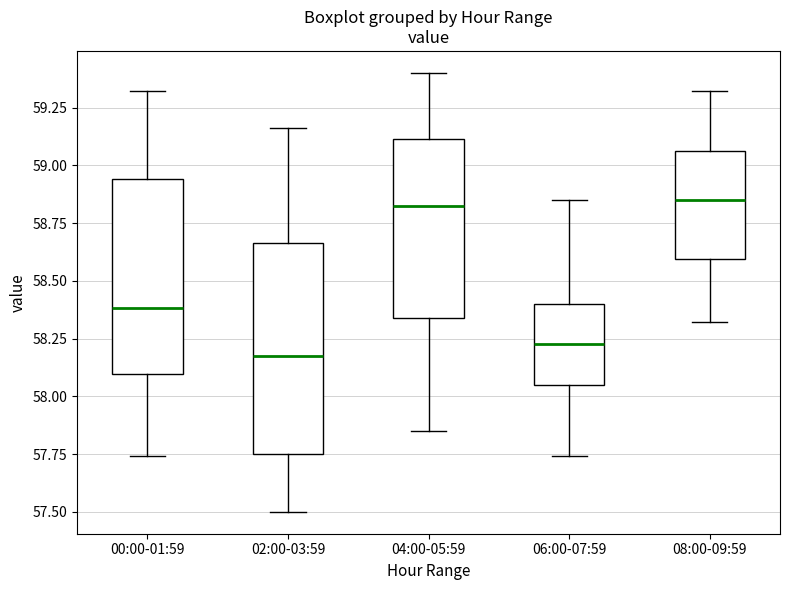

Where does the upper whisker of the box for 02:00-03:59 end on the y-axis? The values are not printed on the chart, so give them approximately, as read against the axis.

59.15